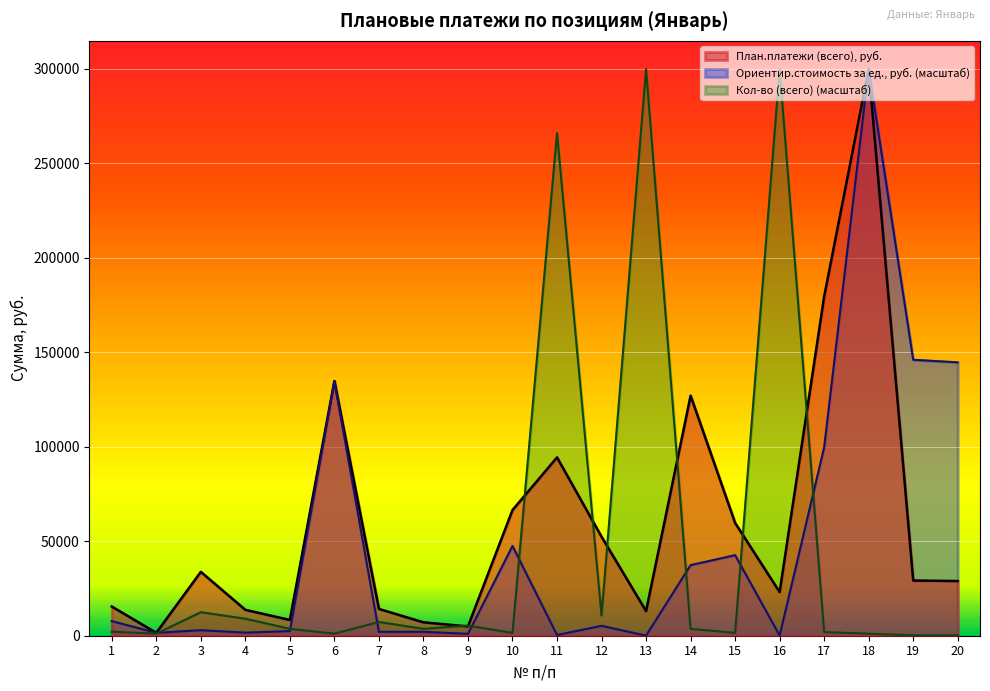

Rank the series at 17 from lowest to highest value.

Кол-во (всего) (масштаб), Ориентир.стоимость за ед., руб. (масштаб), План.платежи (всего), руб.